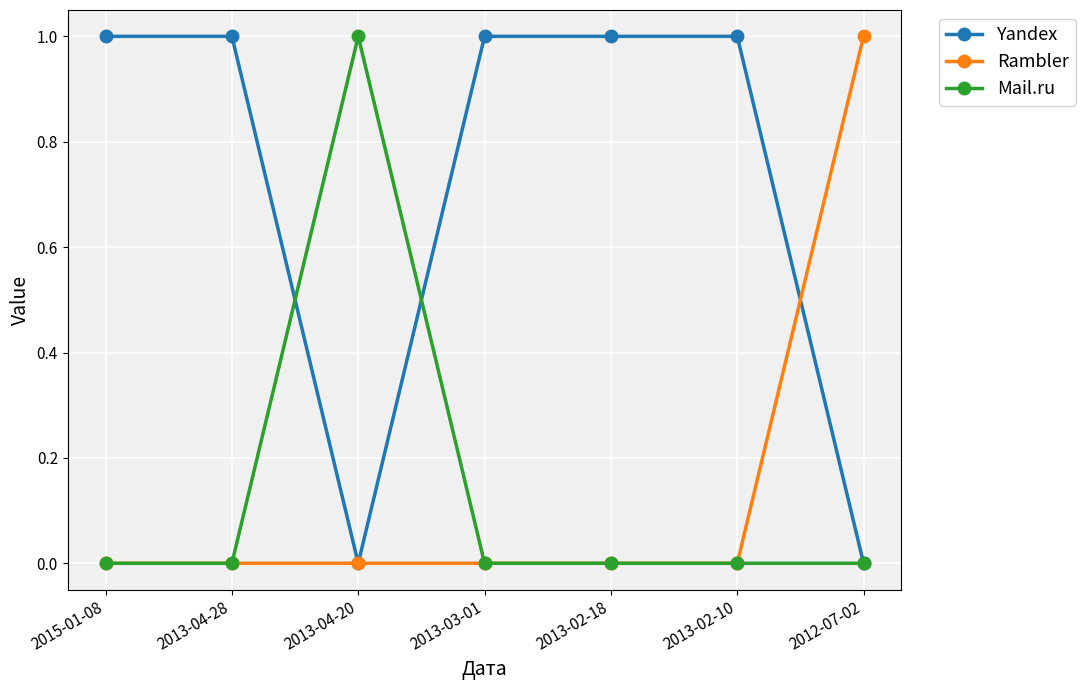

The Rambler series shows 0 at 2013-03-01. True or false?

True